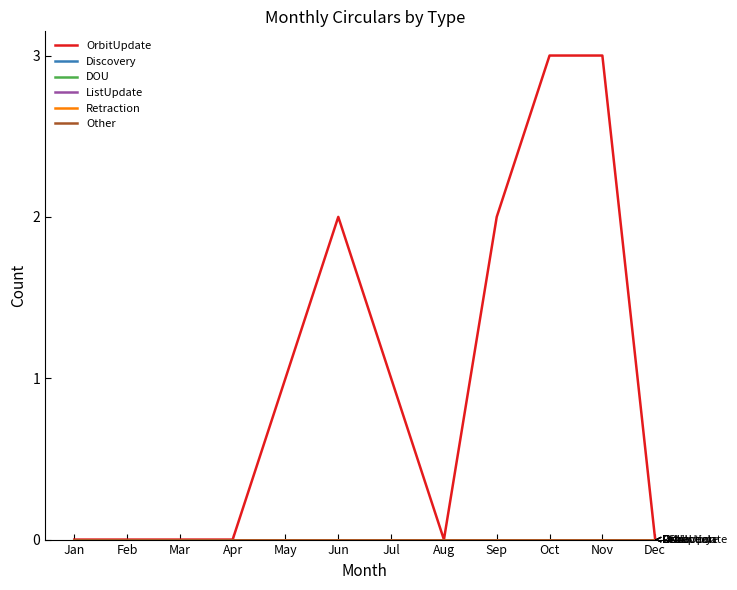

True or false: OrbitUpdate and Other intersect in this chart.

False